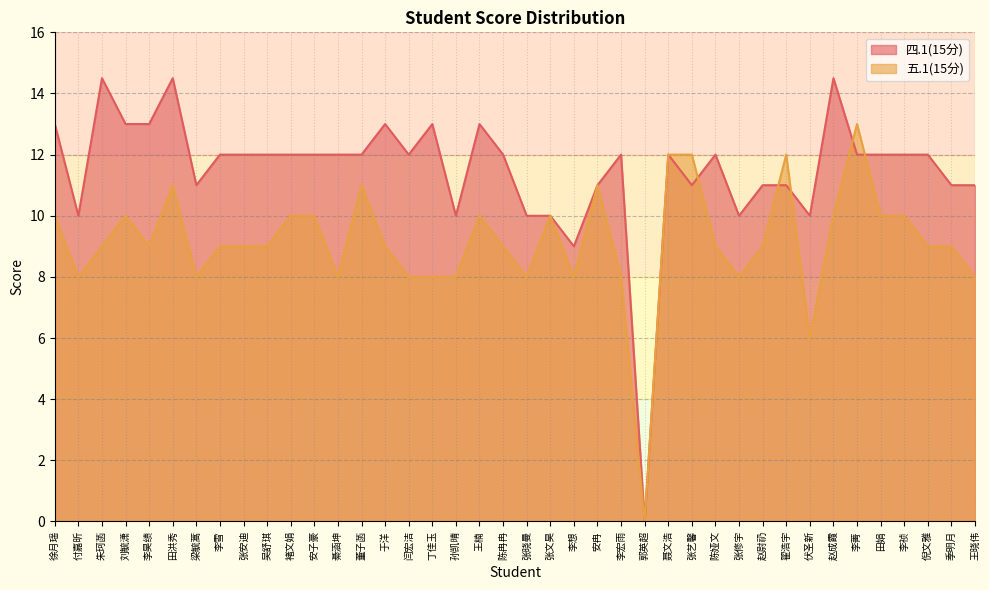

Between which two adjacent categories do 四.1(15分) and 五.1(15分) first intersect?

张艺馨 and 陈娅文